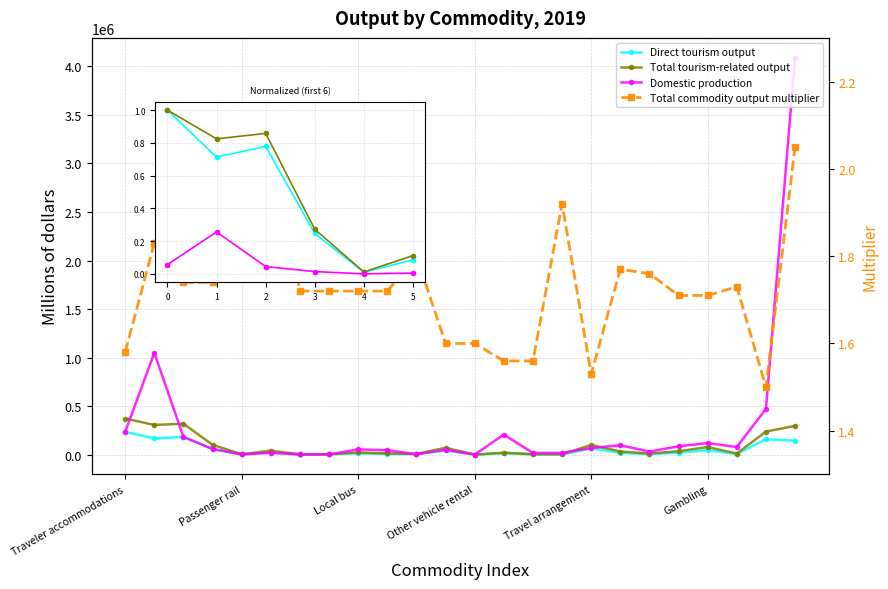

Reading left to right, transcribe all the data shown in this chart.

Direct tourism output: 235101.0	167699.0	183027.0	58129.0	2515.0	20269.0	1719.0	2646.0	13455.0	7286.0	4410.0	43958.0	733.0	13105.0	2957.0	1930.0	65237.0	18306.0	6245.0	20897.0	45882.0	6592.0	158843.0	144726.0
Total tourism-related output: 371648.0	306591.0	318927.0	101291.0	4389.0	41569.0	2948.0	4539.0	23078.0	12496.0	7930.0	70552.0	1177.0	20439.0	4612.0	3711.0	99595.0	32338.0	11015.0	35674.0	78327.0	11393.0	238008.0	296493.0
Domestic production: 235101.0	1048120.0	183027.0	58129.0	2515.0	20815.0	1719.0	2646.0	54392.0	45797.0	4410.0	50361.0	752.0	206731.0	18263.0	18429.0	68467.0	96855.0	32234.0	86142.0	119497.0	78630.0	472075.0	4089377.0
Total commodity output multiplier: 1.6	1.8	1.7	1.7	1.8	2.0	1.7	1.7	1.7	1.7	1.8	1.6	1.6	1.6	1.6	1.9	1.5	1.8	1.8	1.7	1.7	1.7	1.5	2.0